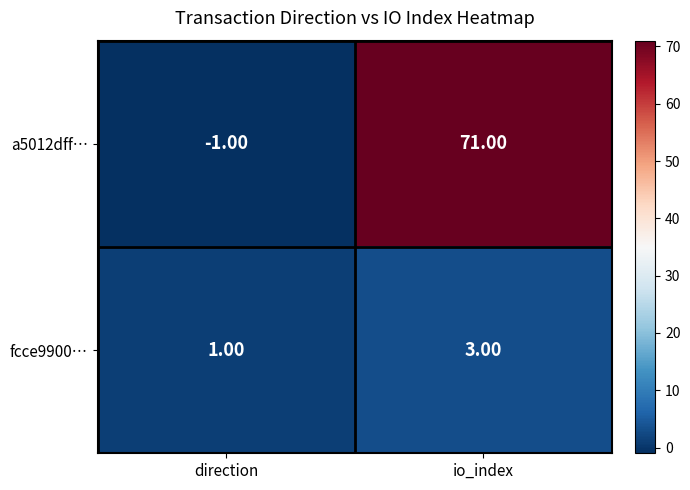

Which category has the lowest value across all series?

direction